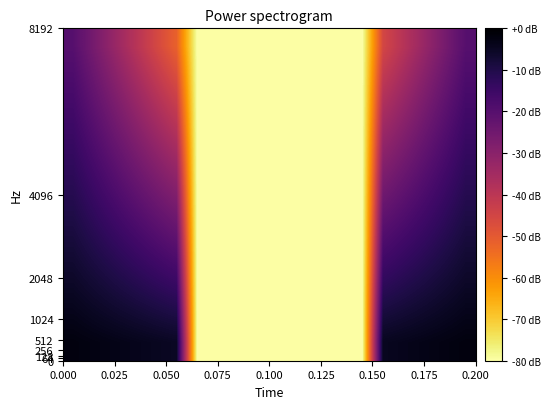

Count the number of categories in the chart.

20